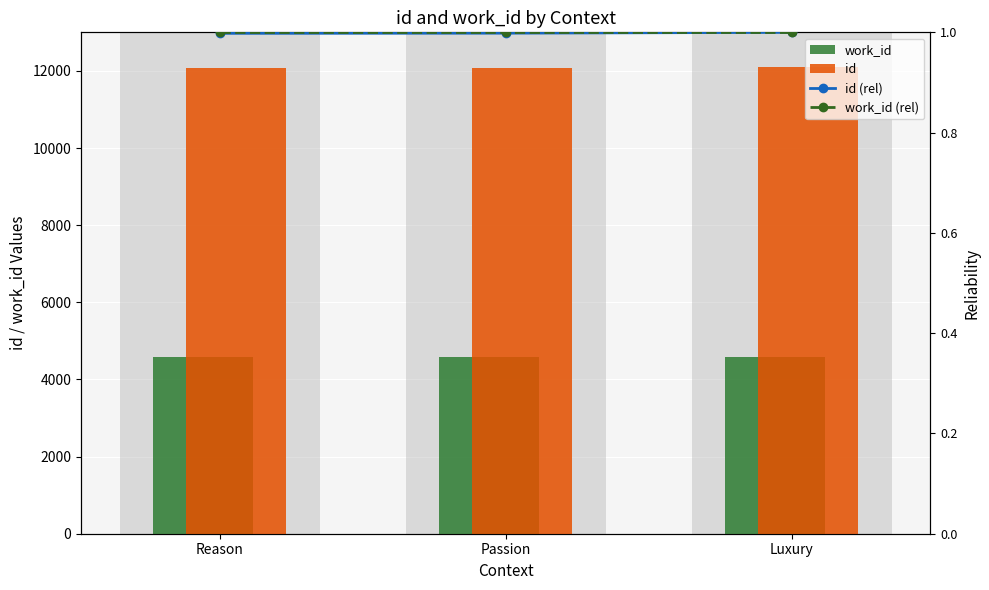

At how many categories does at least one series exceed 3233?

3